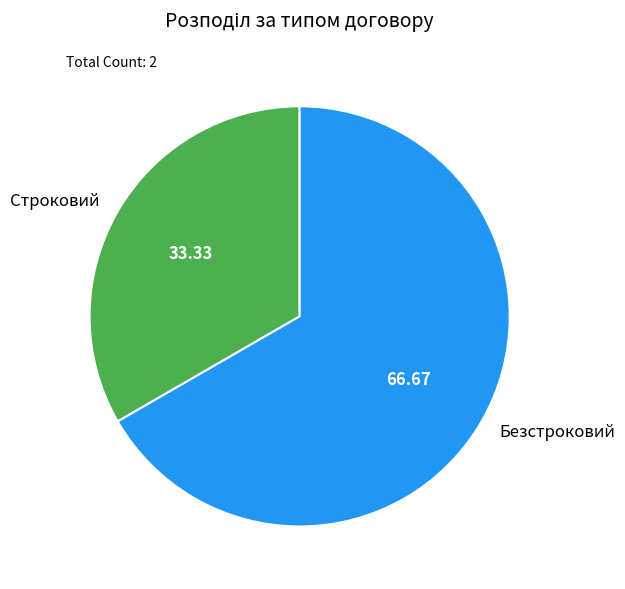

Which has a higher value, Строковий or Безстроковий?

Безстроковий